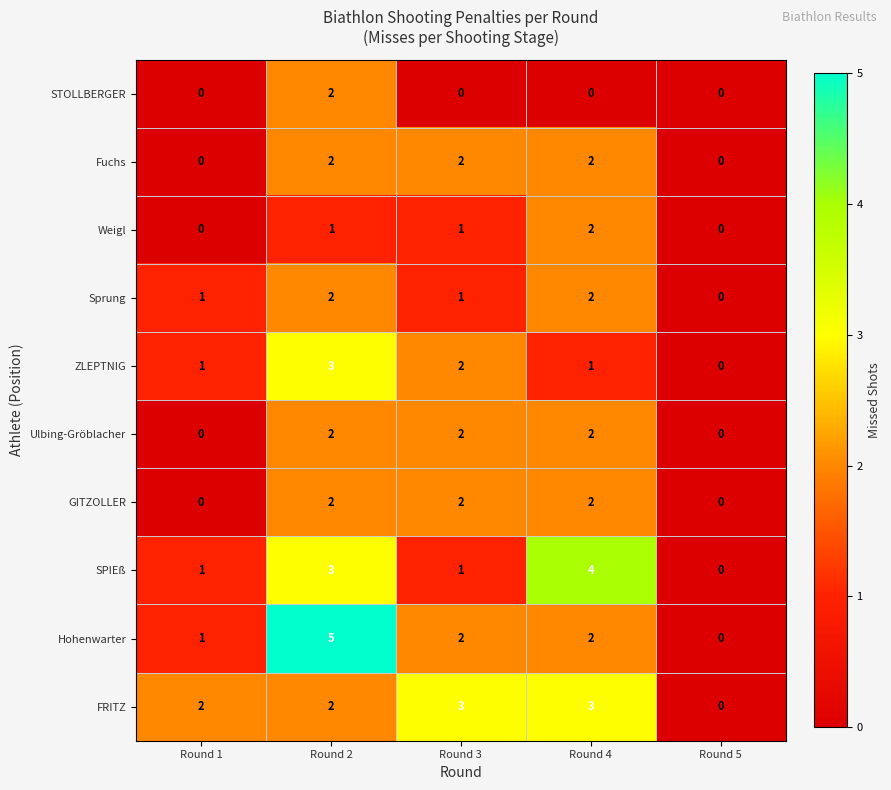

How many data points in FRITZ are less than 2?

1